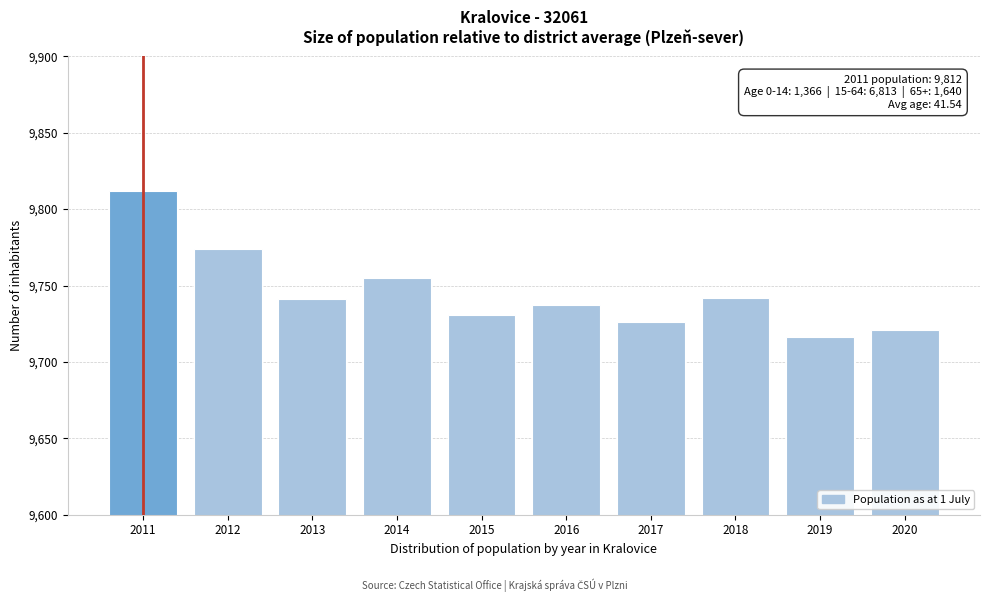

The value at 2013 is 9741. True or false?

True